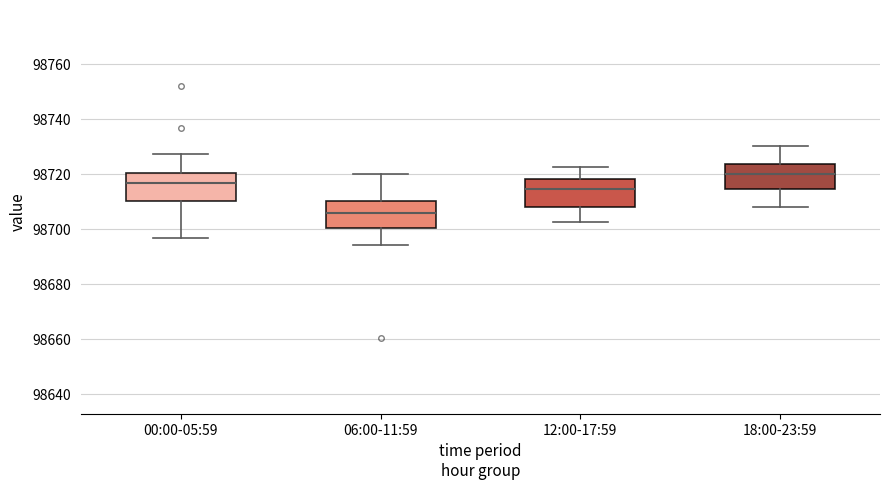

Where does the median line of the box for 00:00-05:59 sit on the y-axis? The values are not printed on the chart, so give them approximately, as read against the axis.

98716